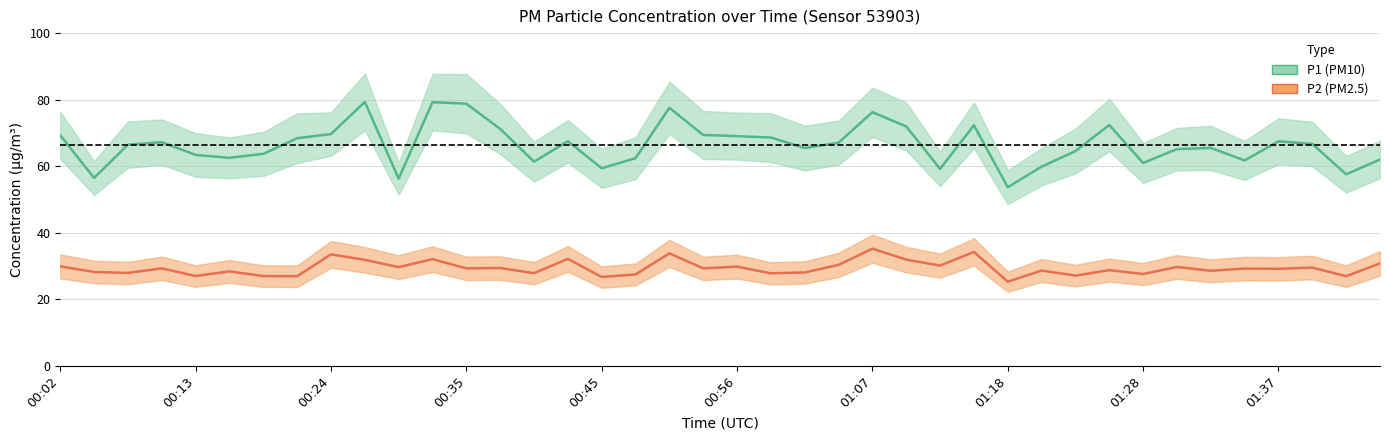

What is the spread (max minus min) of values at 37?

37.2